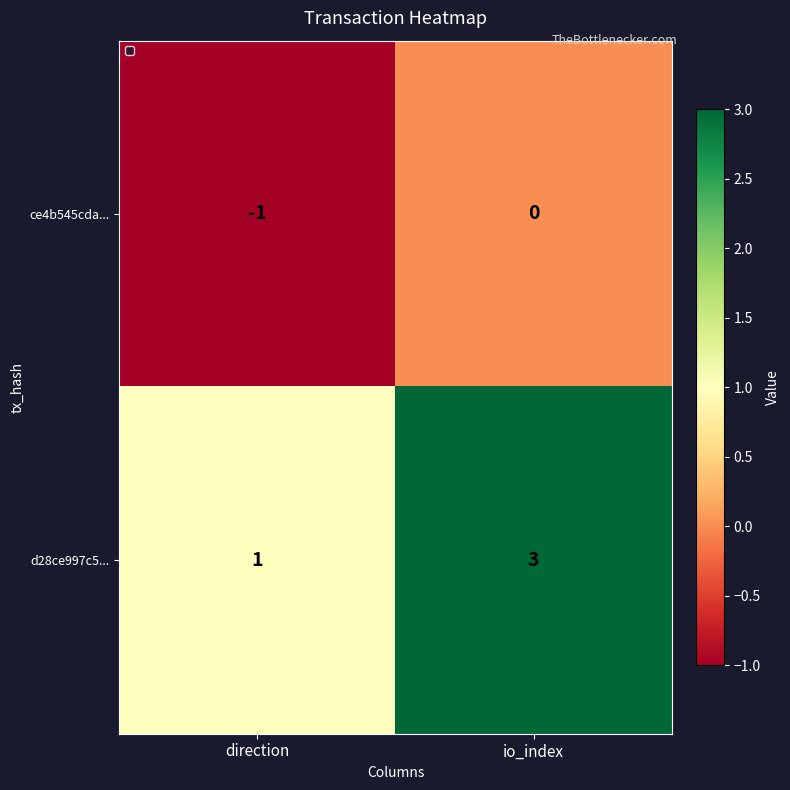

Reading right to left, what are all the values shown in this chart?

ce4b545cda...: 0	-1
d28ce997c5...: 3	1